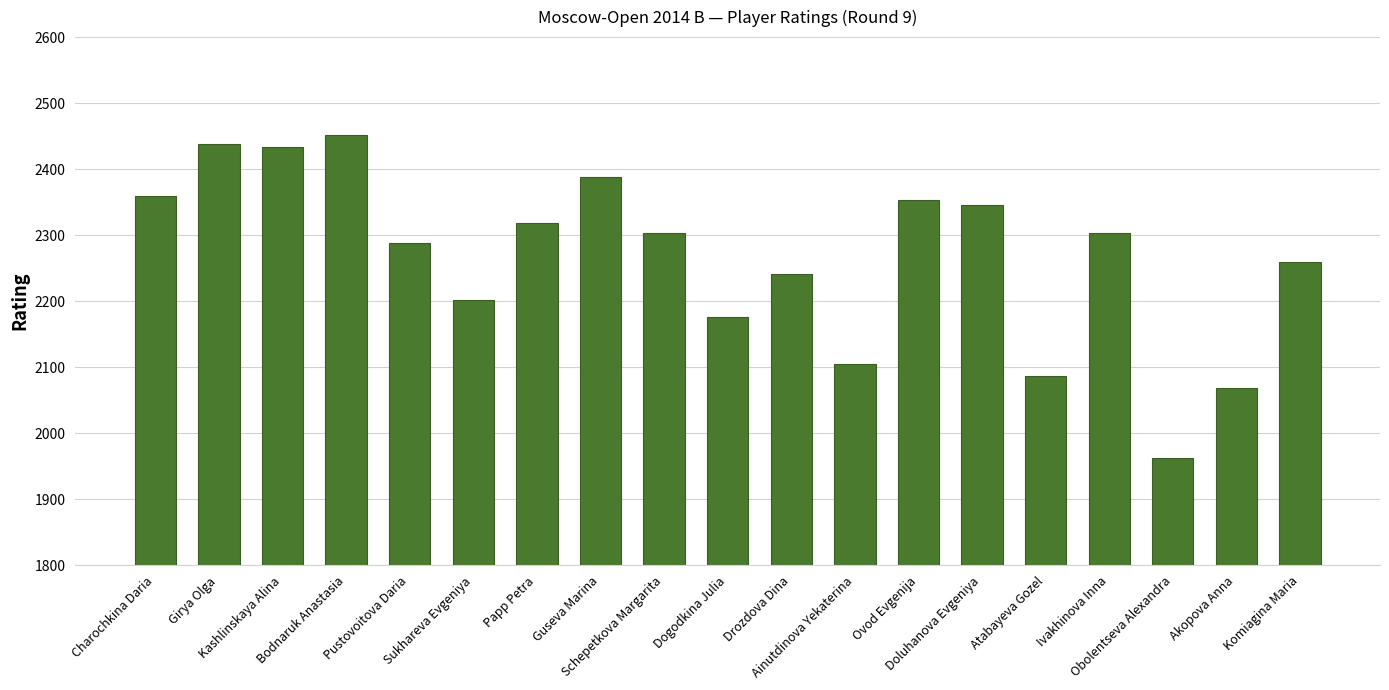

What is the label of the 8th bar from the left?

Guseva Marina